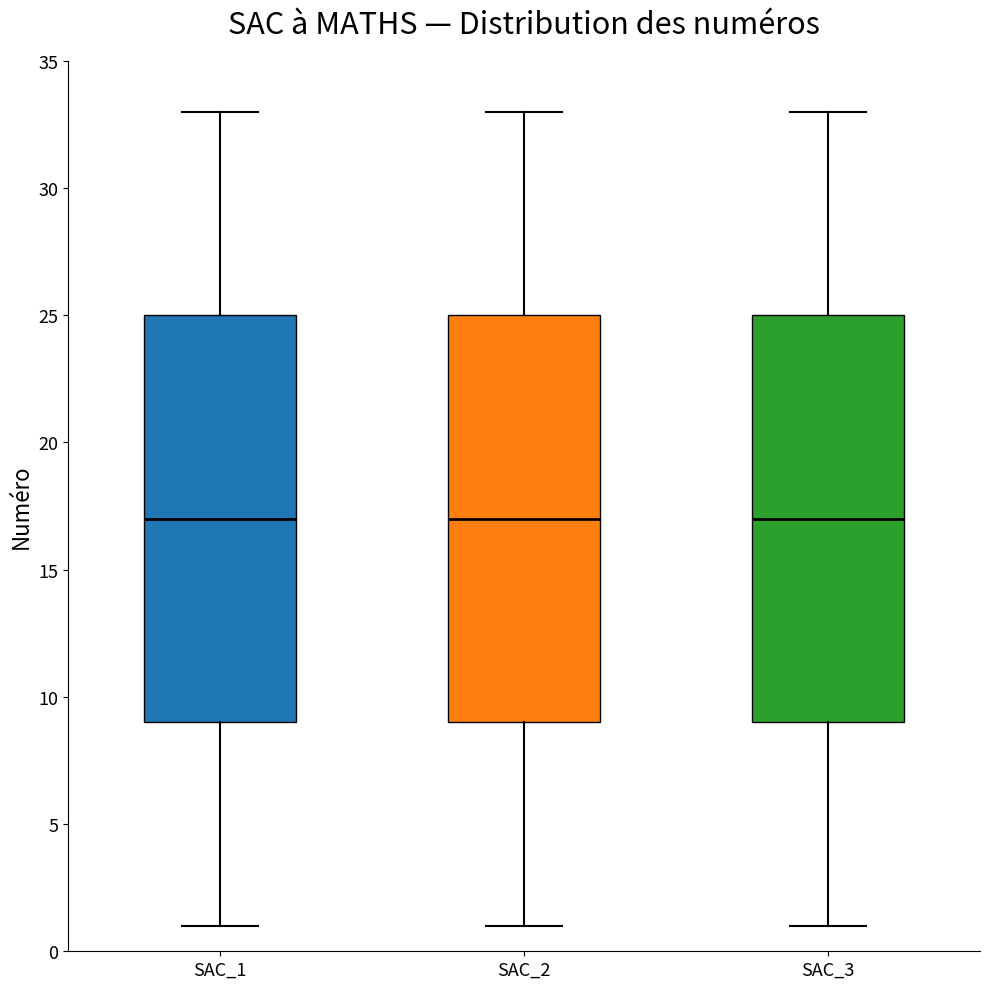

Reading left to right, read every box against the y-axis: the position of its median line, the range the box covers, and the ends of its whiskers. The values are not printed on the chart, so give them approximately, as read against the axis.

SAC_1: median 17, box 9 to 25, whiskers 1 to 33
SAC_2: median 17, box 9 to 25, whiskers 1 to 33
SAC_3: median 17, box 9 to 25, whiskers 1 to 33